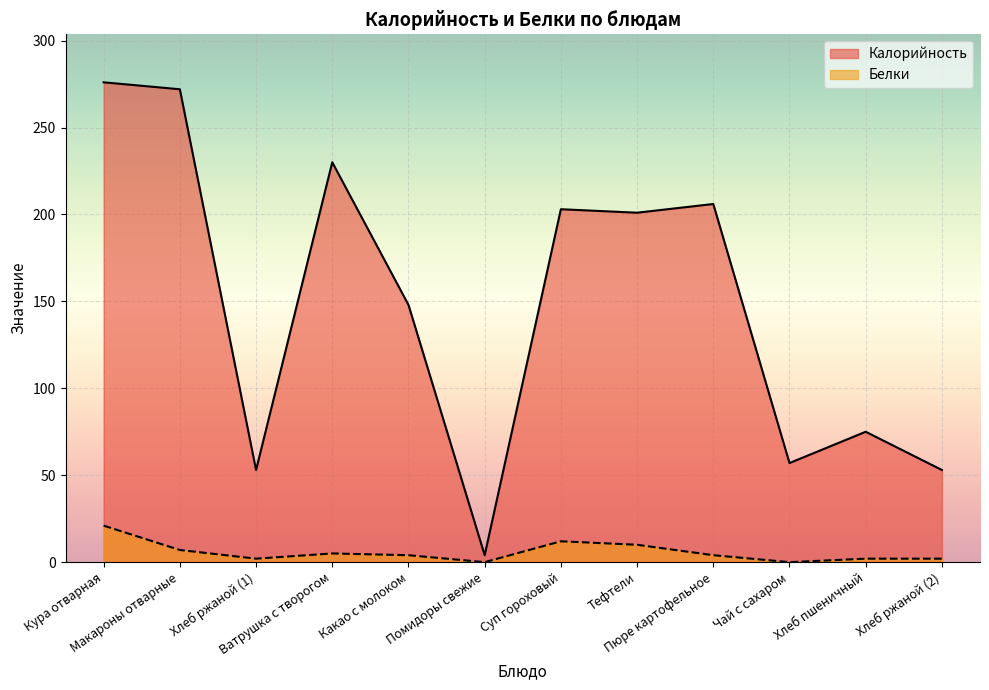

At which category does Калорийность reach its first local peak?

Ватрушка с творогом